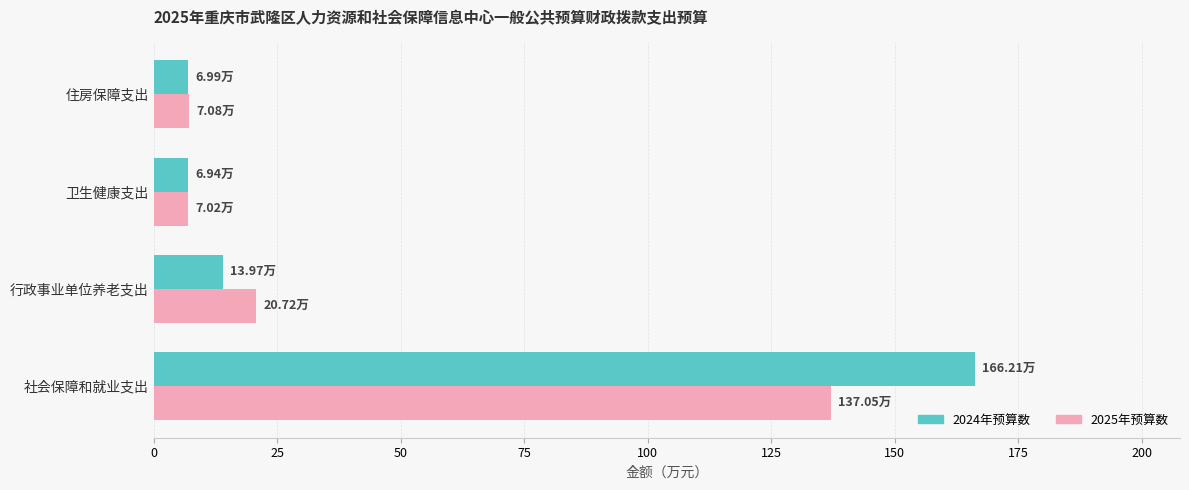

At which label is 2024年预算数 closest to 86?

行政事业单位养老支出